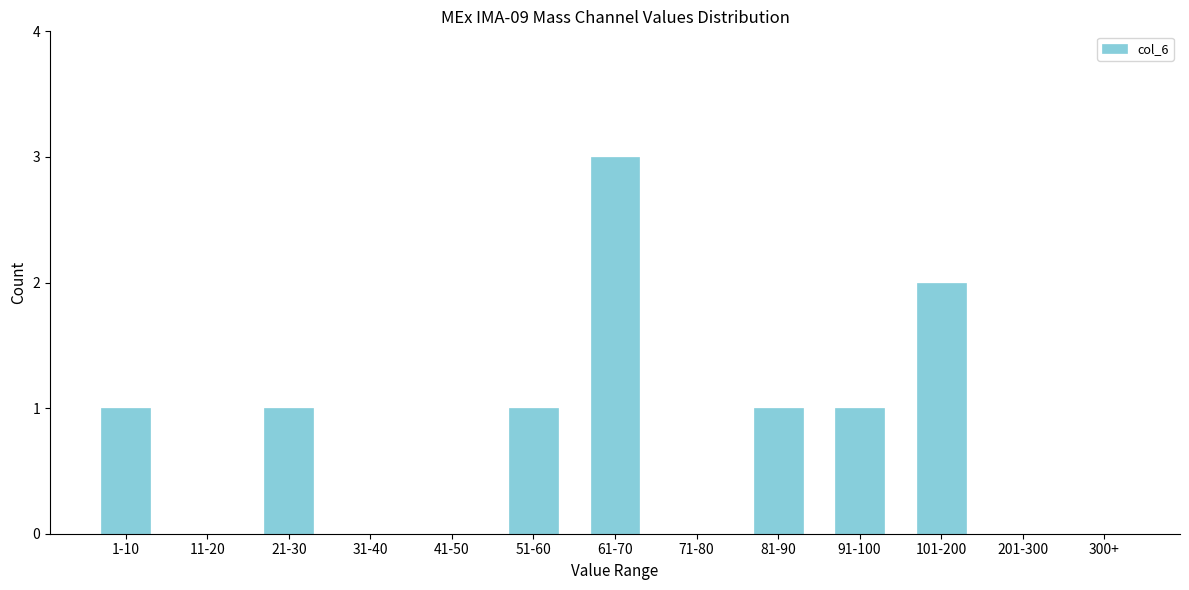

Reading right to left, what are all the values shown in this chart?

300+=0	201-300=0	101-200=2	91-100=1	81-90=1	71-80=0	61-70=3	51-60=1	41-50=0	31-40=0	21-30=1	11-20=0	1-10=1